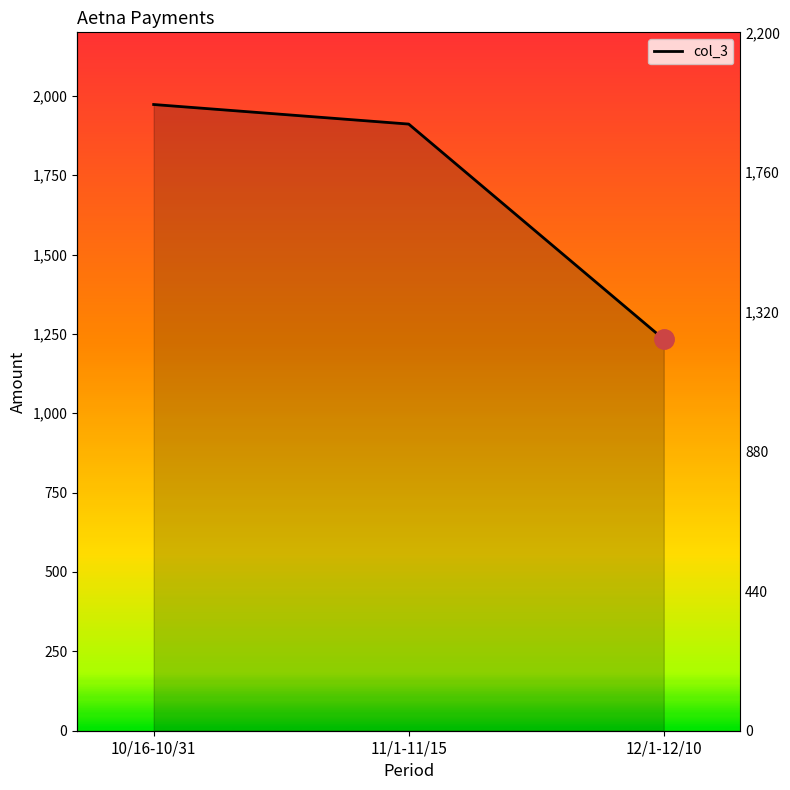

What is the difference between the second highest and minimum values?

678.1